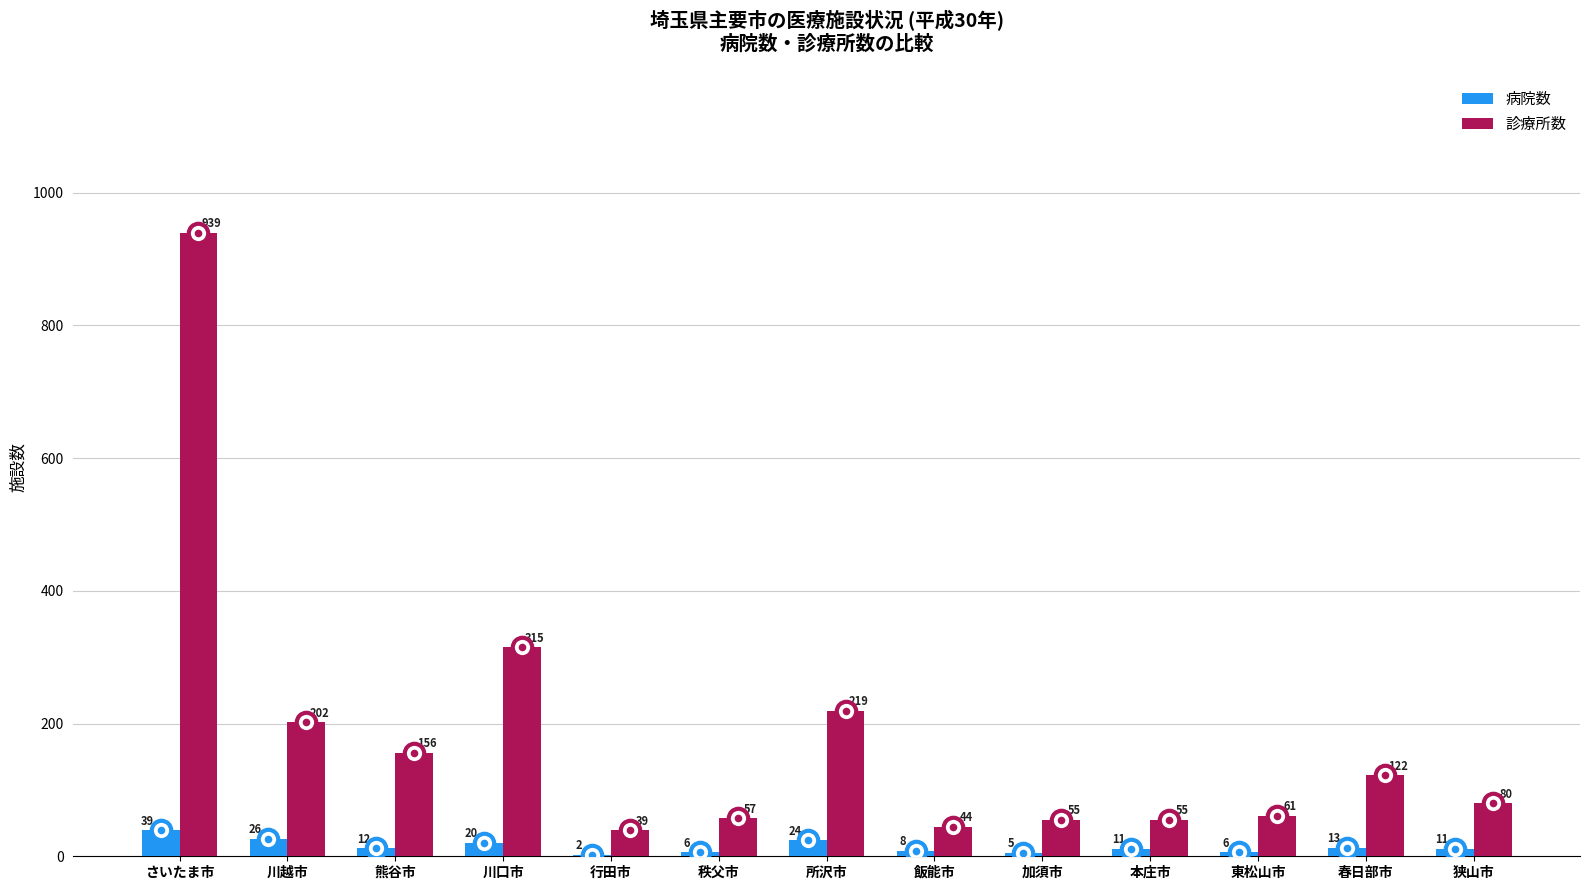

What is the sum of all 診療所数 values?

2344